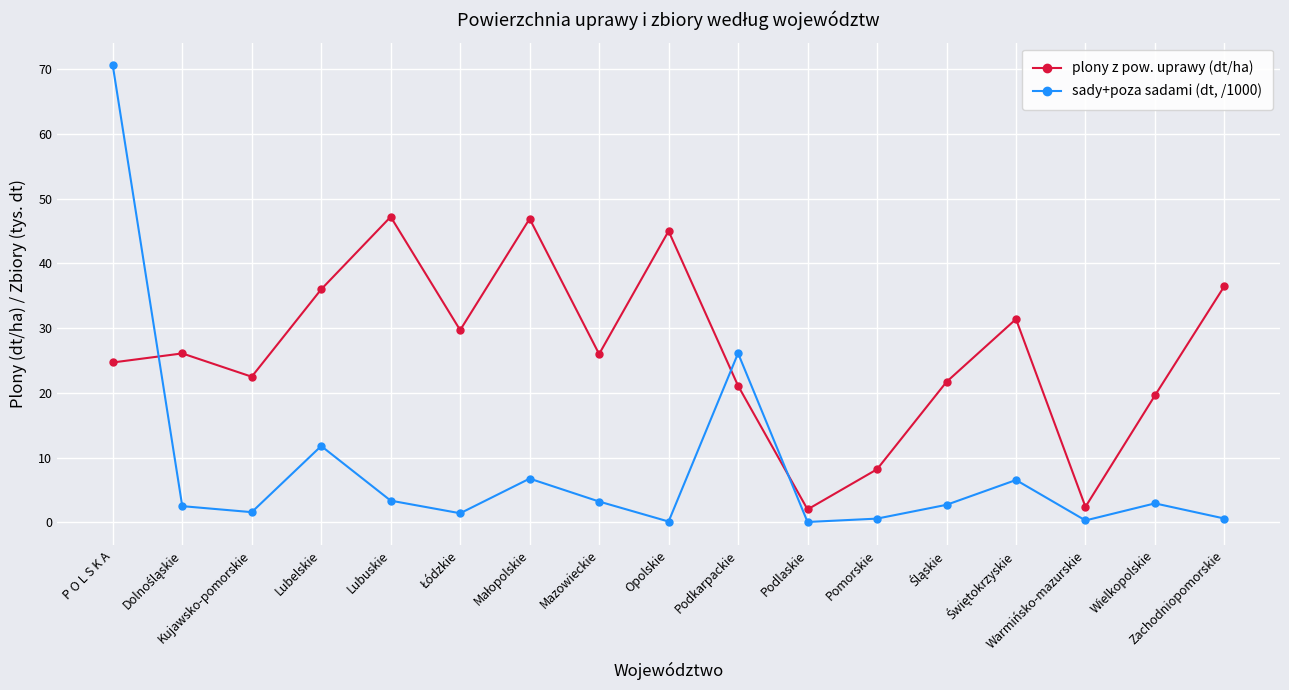

The value of sady+poza sadami (dt, /1000) at Lubelskie is 11.8. True or false?

True